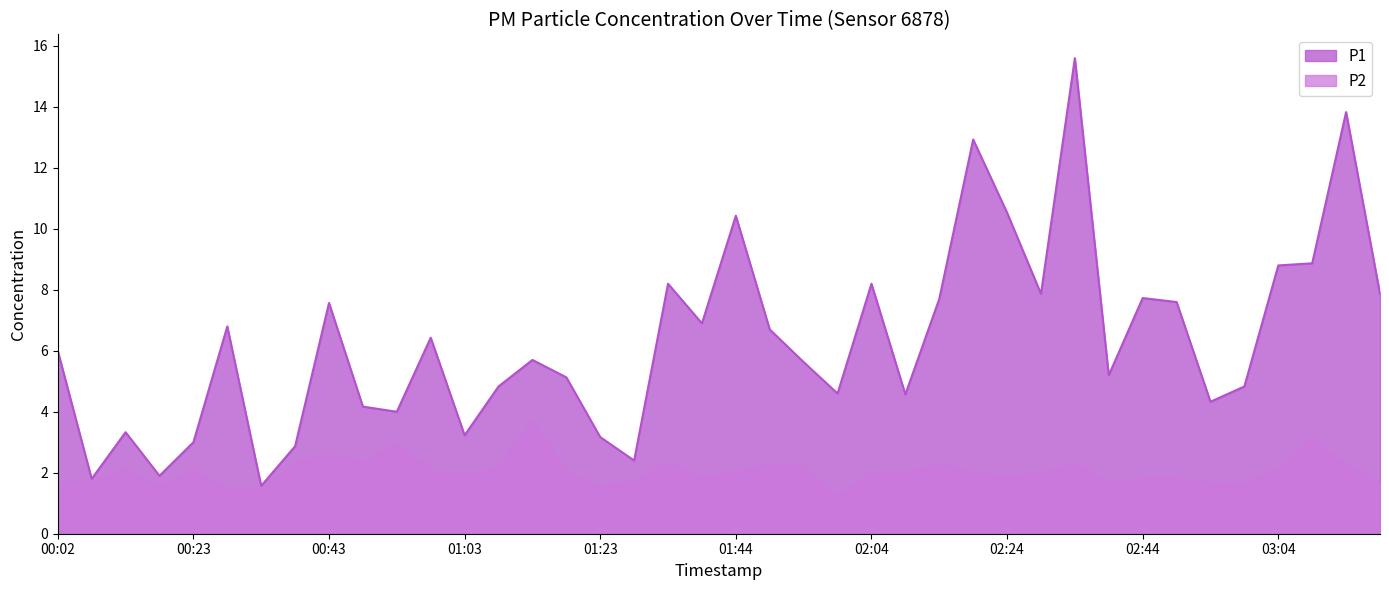

The P1 series shows 8.3 at 02:39. True or false?

False